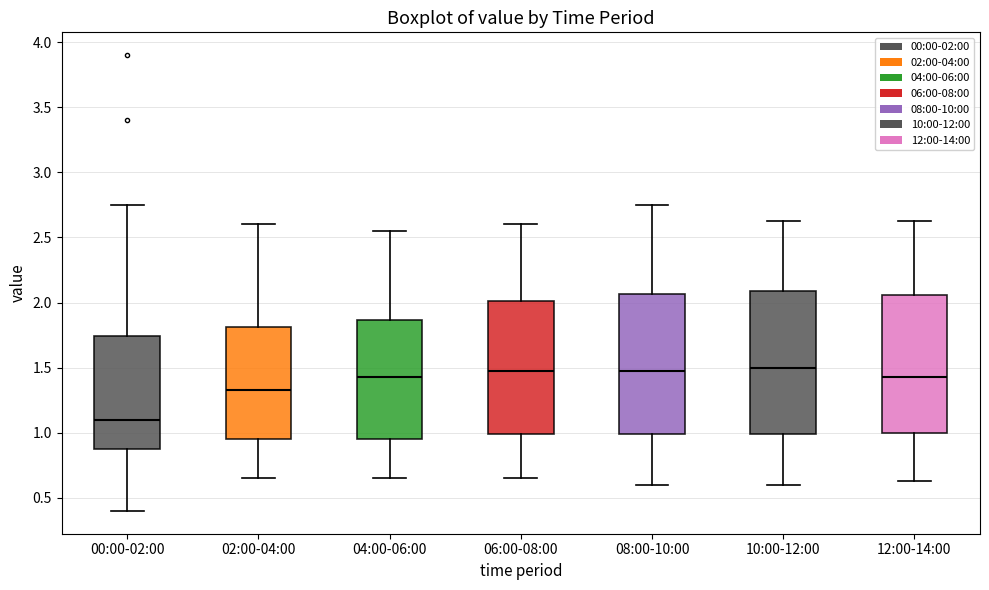

Which box's median line is the lowest?

00:00-02:00